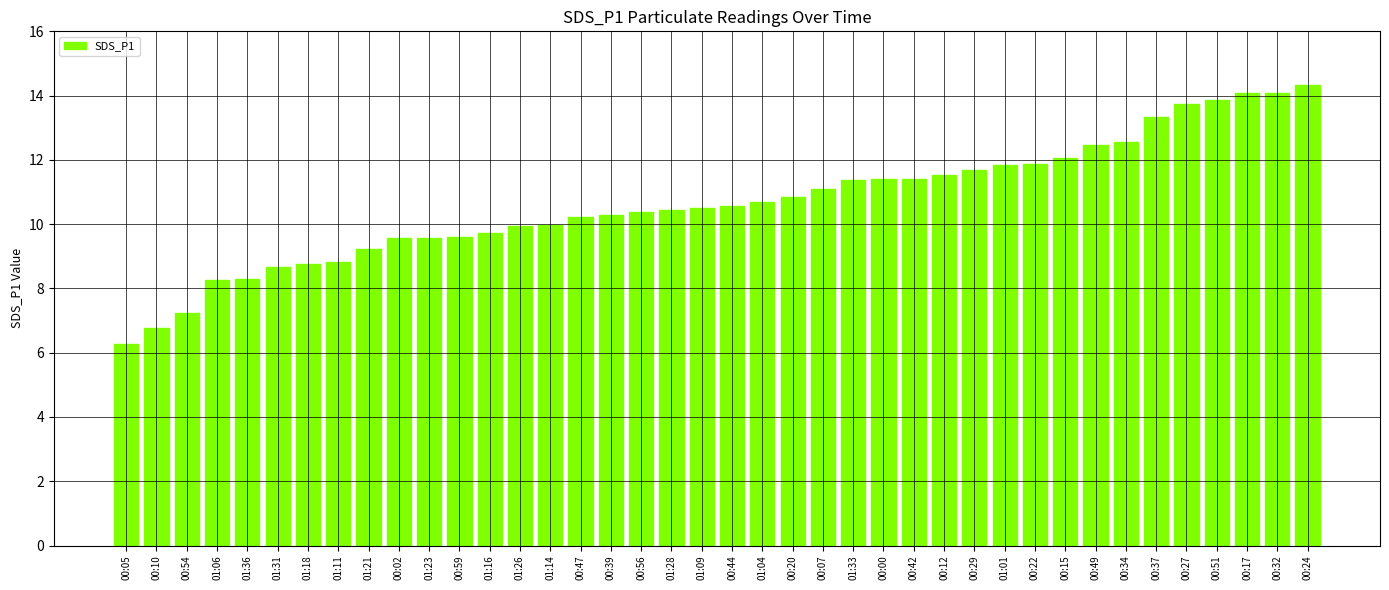

What is the difference between the values at 00:44 and 00:49?

1.9